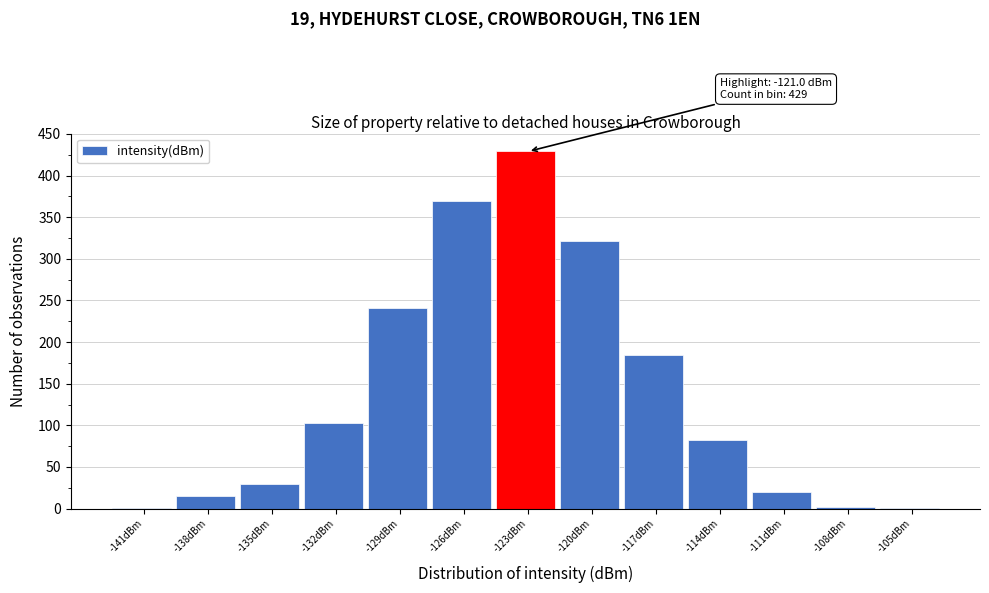

Which has a higher value, -117dBm or -135dBm?

-117dBm